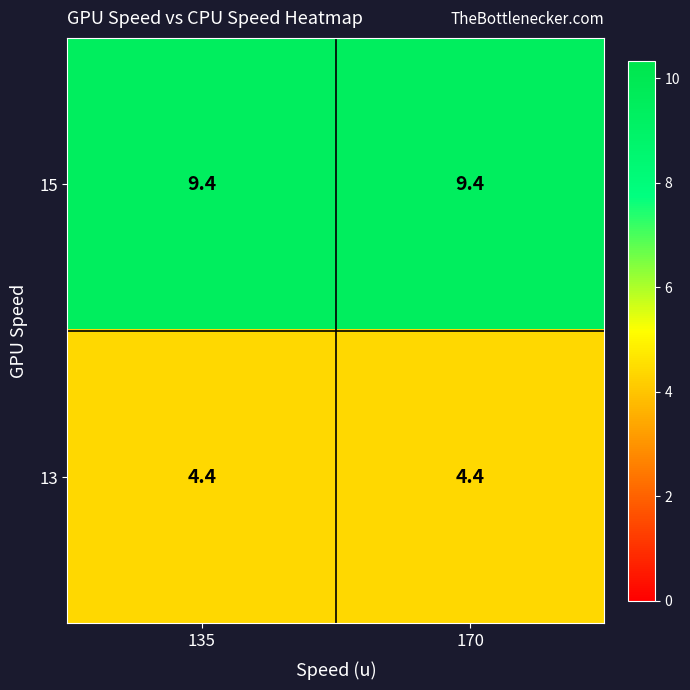

Reading right to left, list all the values displayed in this chart.

15: 170=9.4	135=9.4
13: 170=4.4	135=4.4